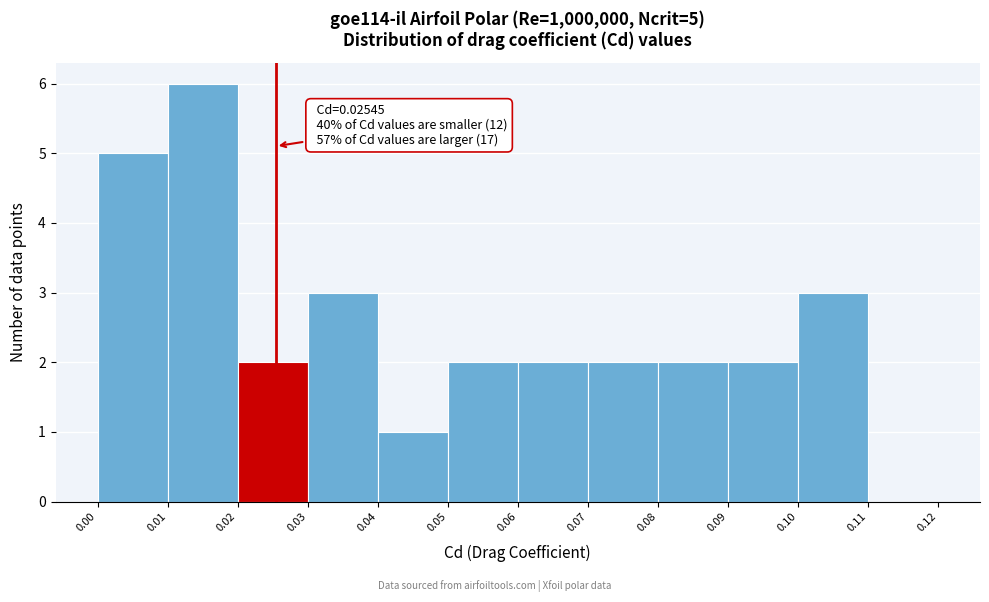

Over which range of the x-axis is the bar tallest?

0.01 to 0.02